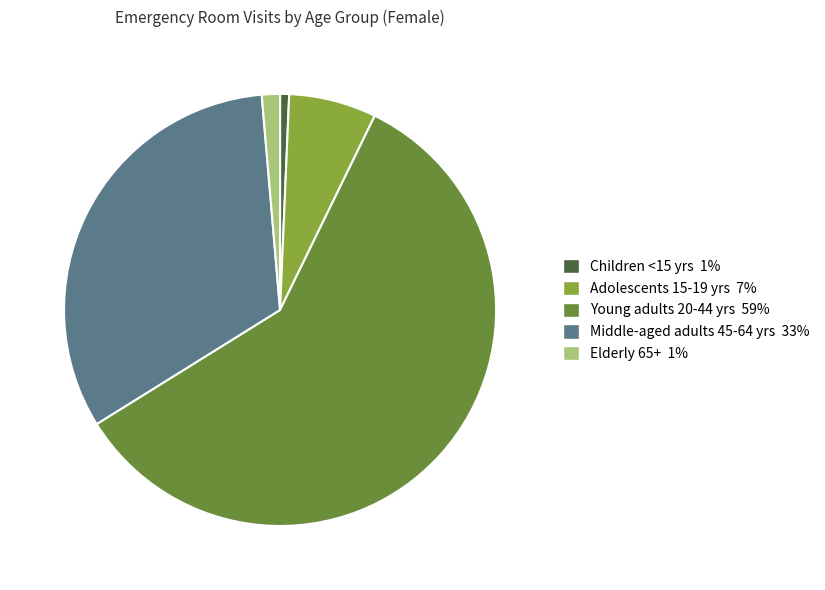

Is the sum of Adolescents 15-19 yrs and Elderly 65+ greater than half?

No